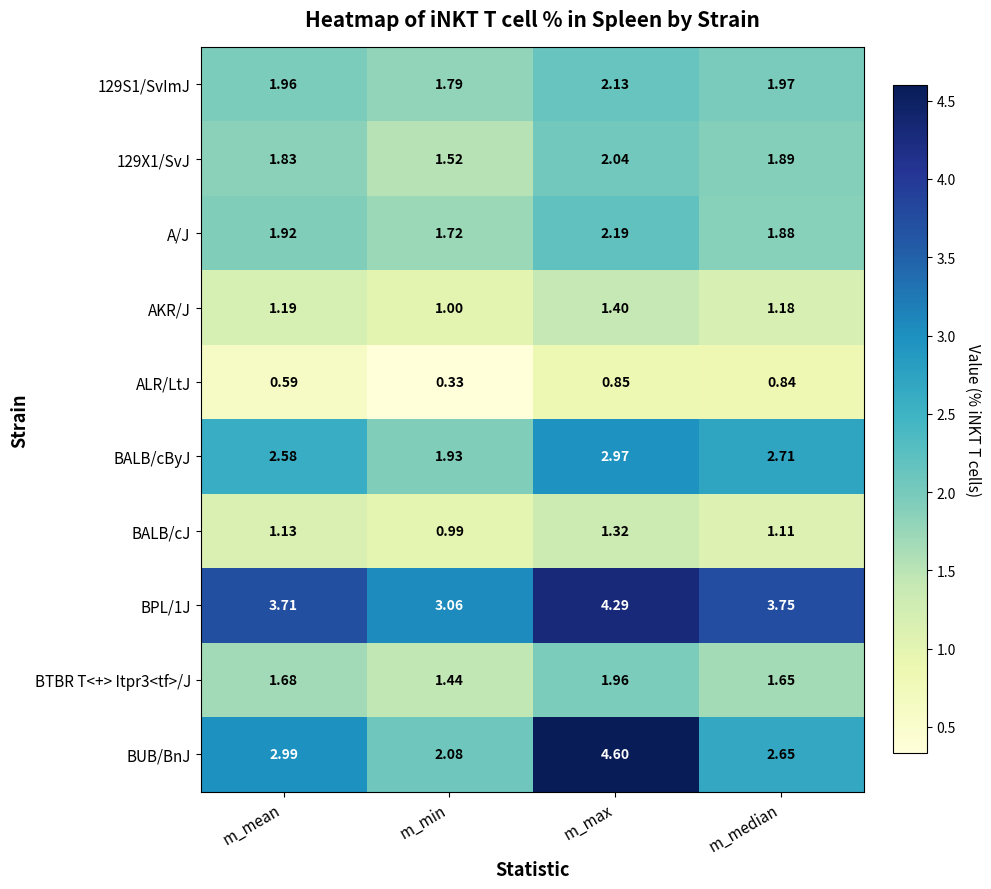

At which category is the sum across all series the highest?

m_max